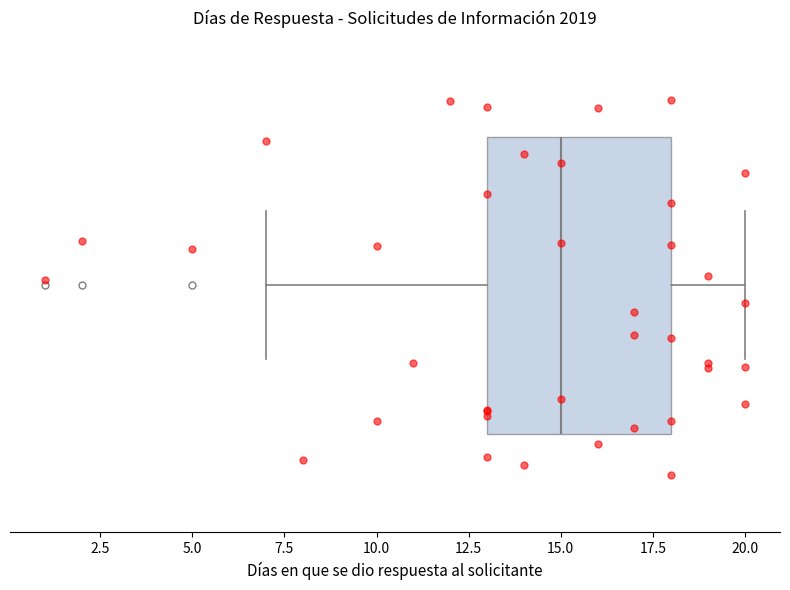

Transcribe this box plot: give where the median line is, the range the box spans, and where the two whiskers end, as read against the x-axis. The values are not printed on the chart, so give them approximately, as read against the axis.

median 15, box 13 to 18, whiskers 7 to 20